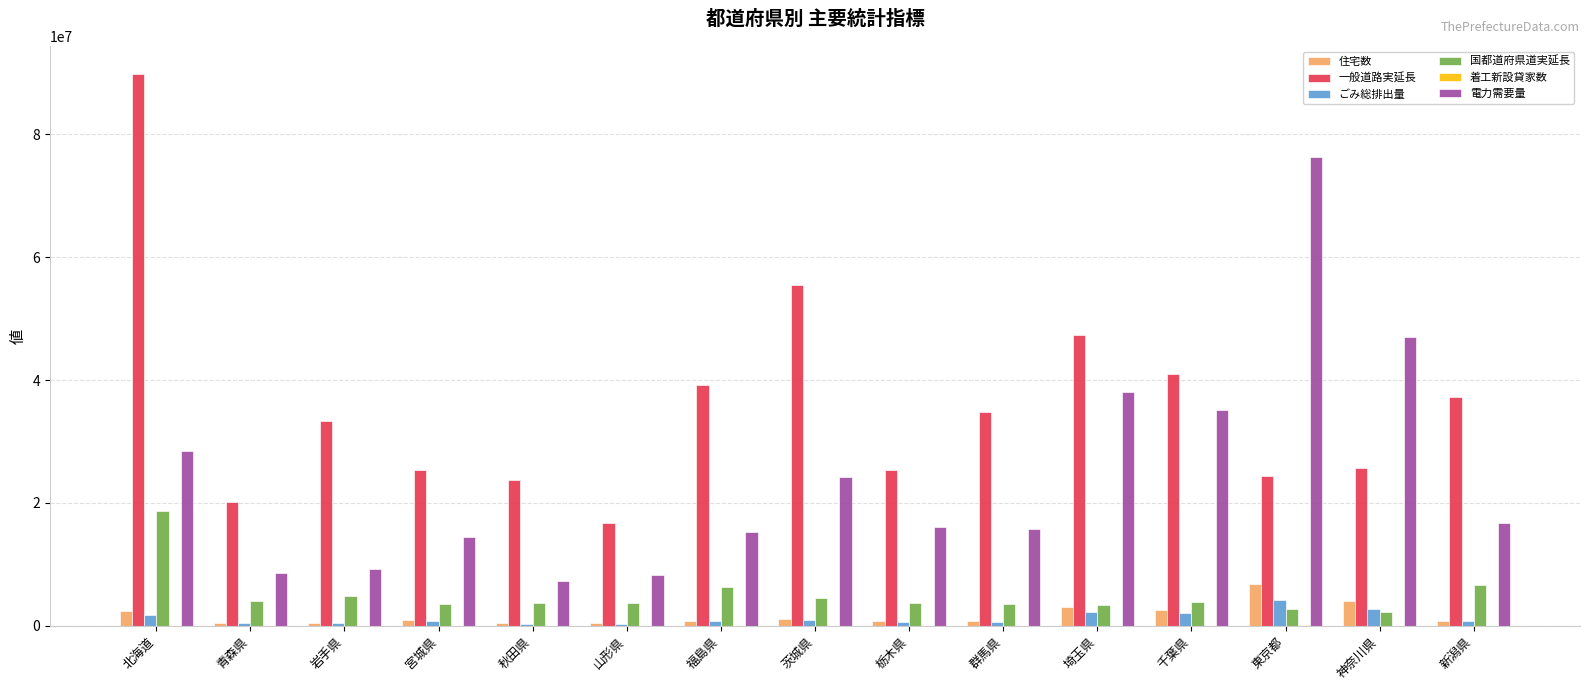

Count the number of categories in the chart.

15